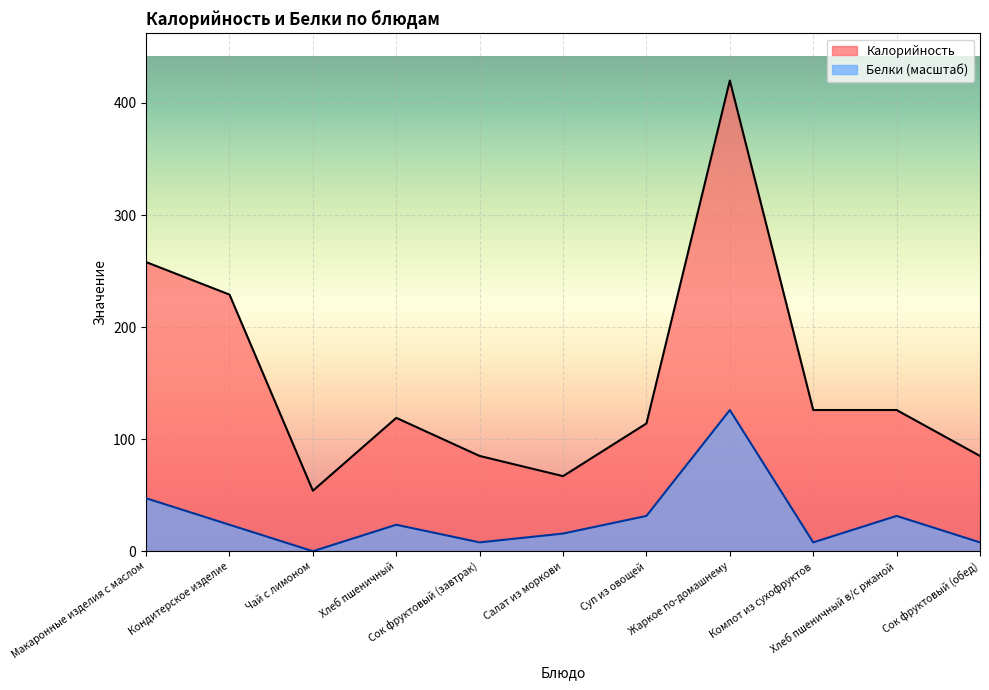

True or false: Калорийность and Белки intersect in this chart.

False